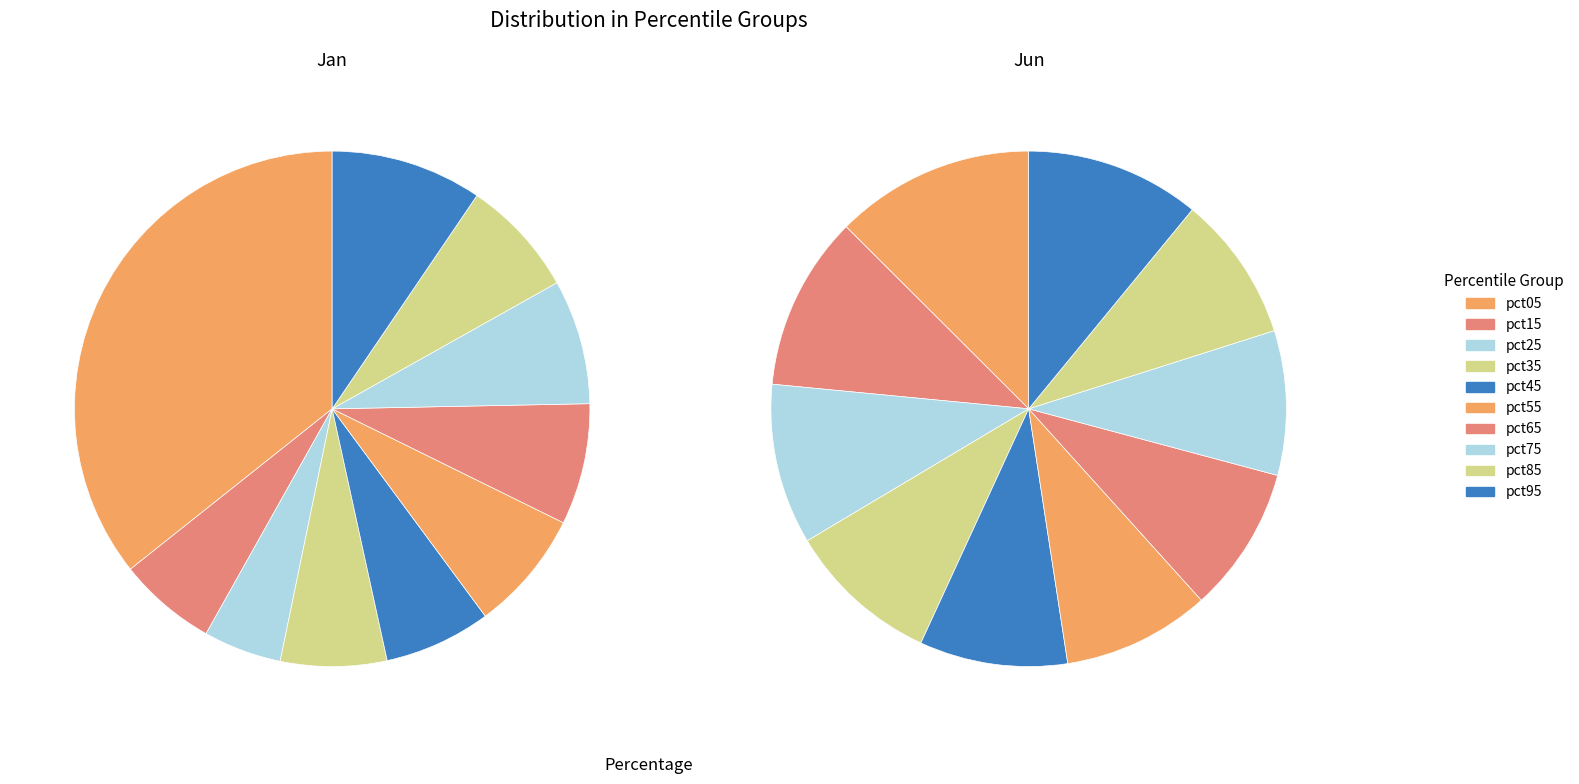

To the nearest percent, what is the difference between the largest and smallest slice percentages?

3%